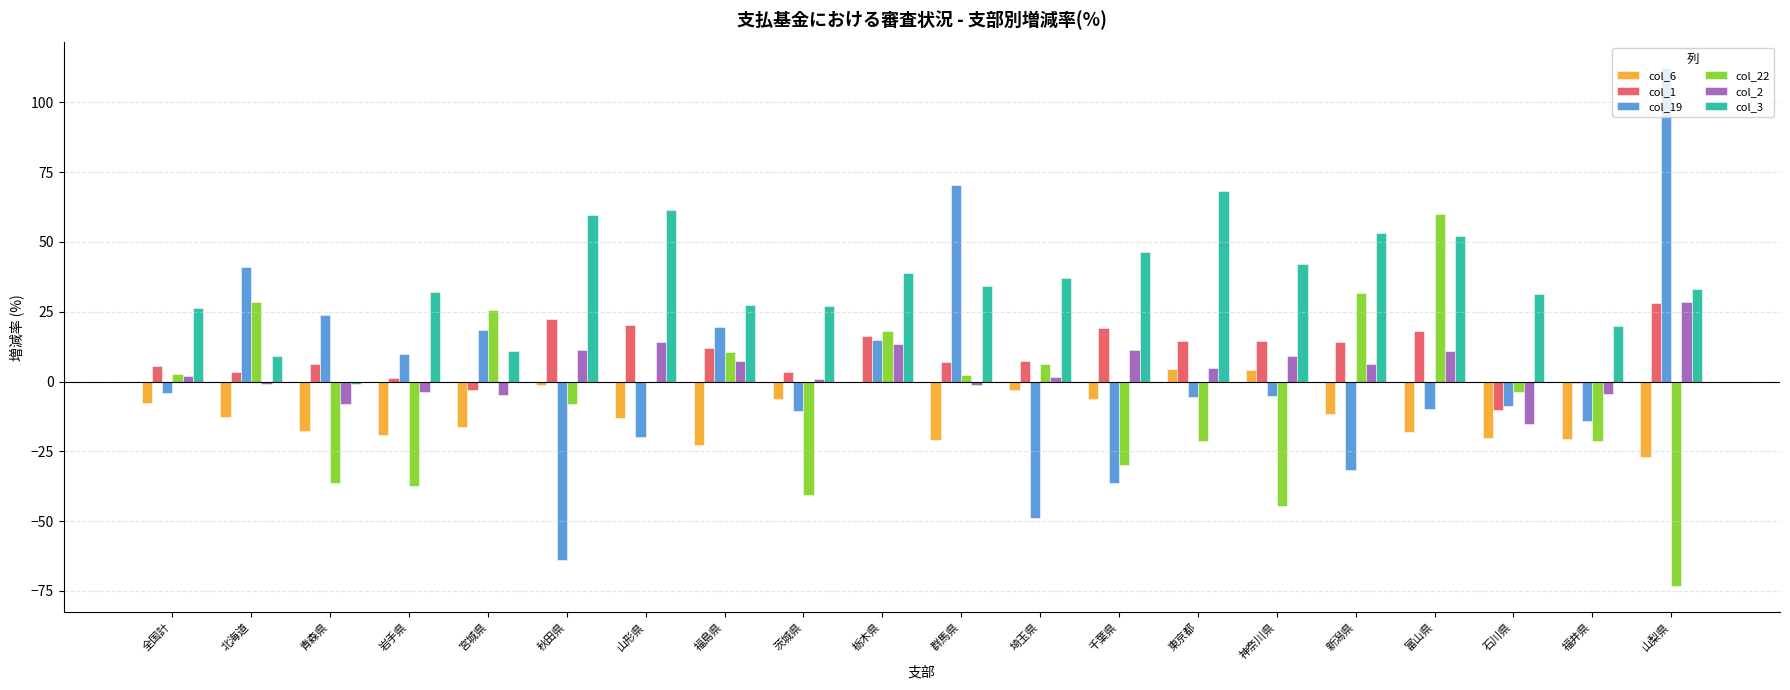

At which label is col_19 closest to 24?

青森県